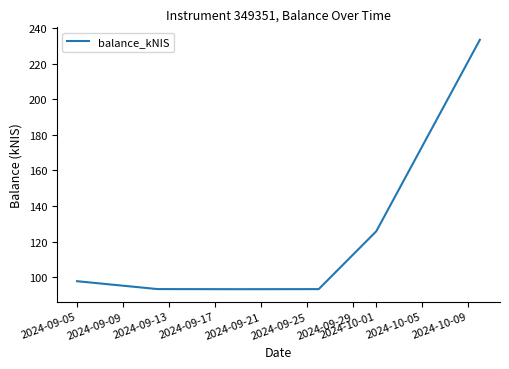

What is the sum of all values?

736.7